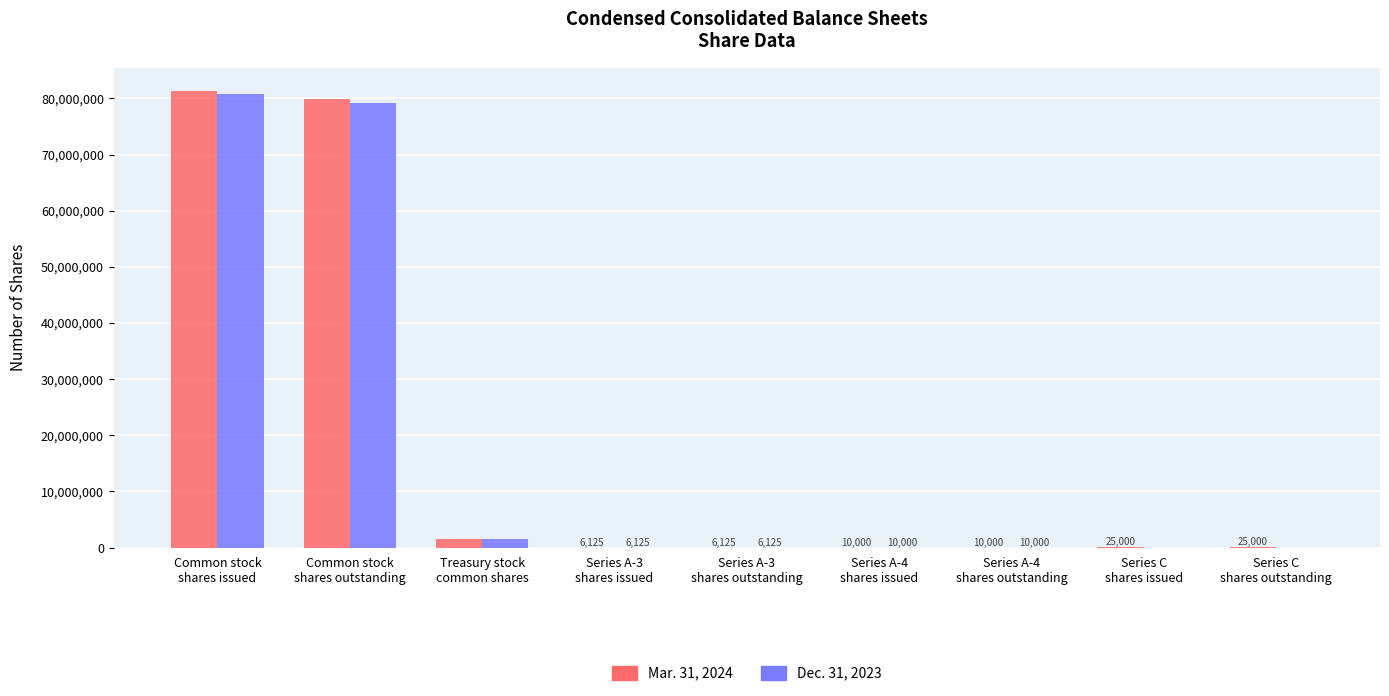

What is the greatest value displayed?

81373919